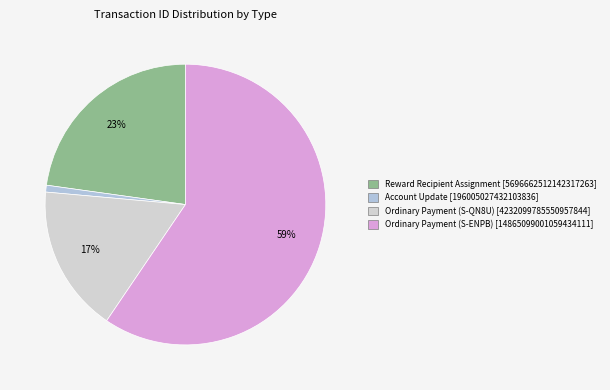

Count the number of slices in the pie.

4